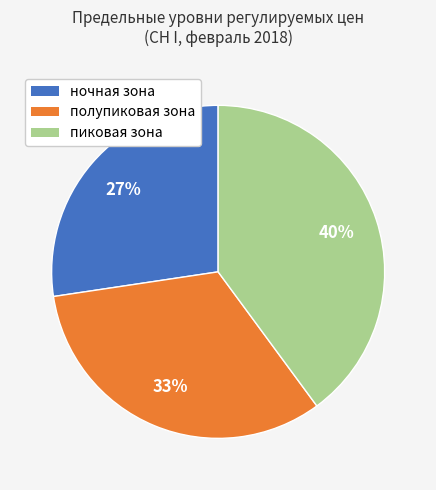

To the nearest percent, what is the difference between the largest and smallest slice percentages?

13%